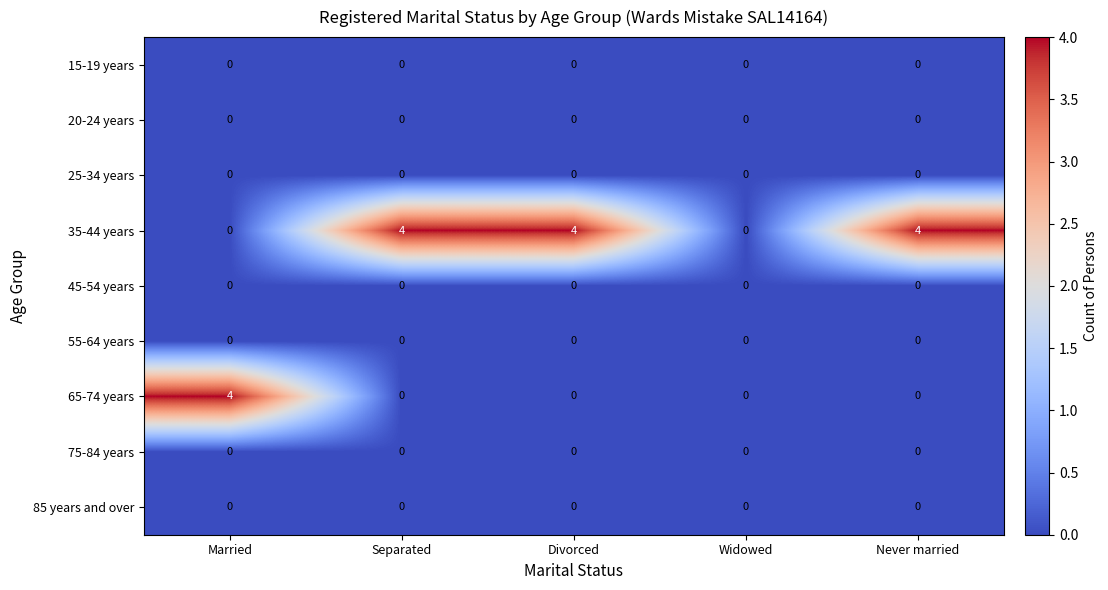

What is the difference between the second highest and minimum values in the 35-44 years series?

4